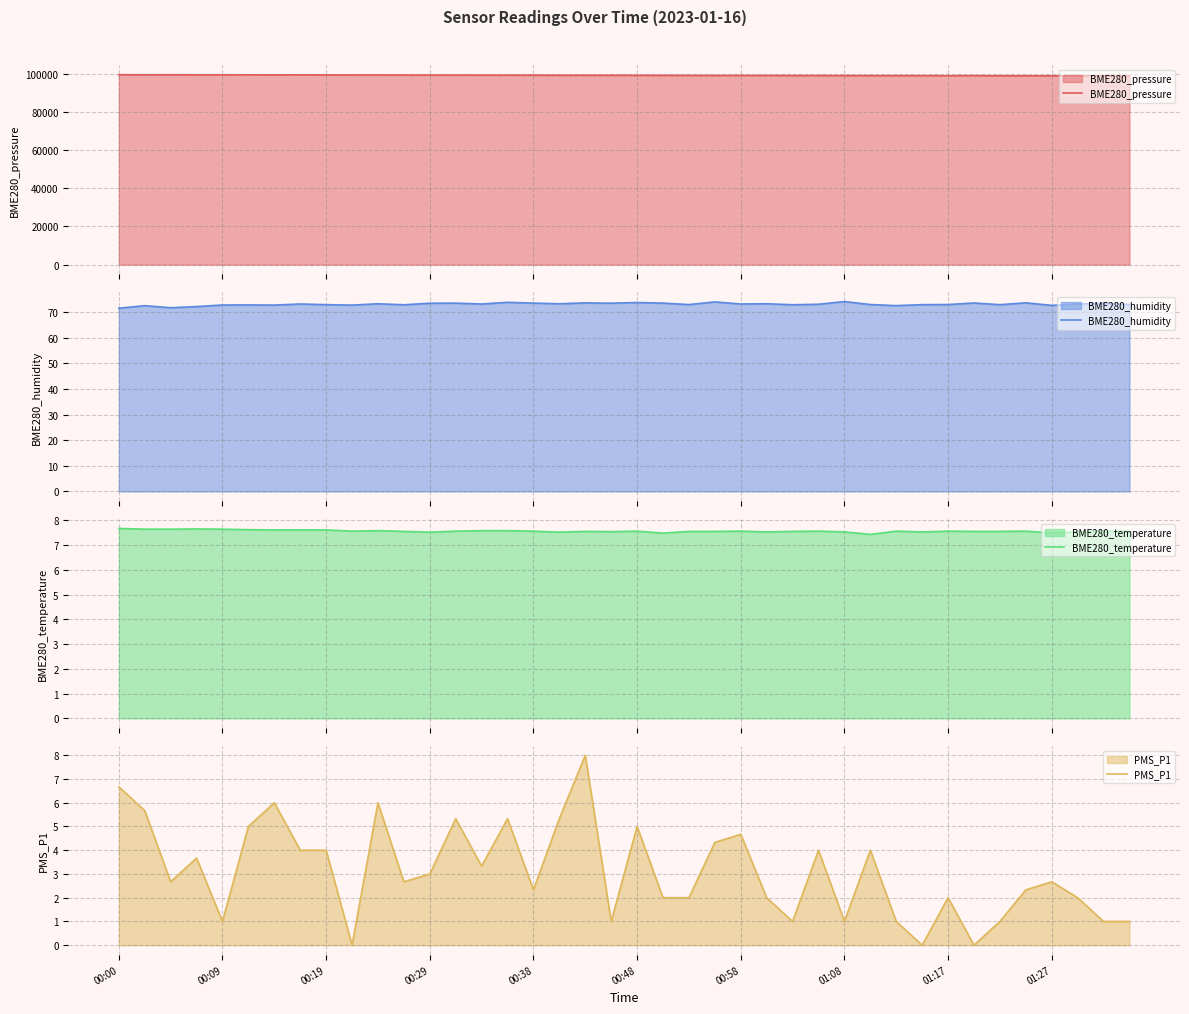

True or false: BME280_temperature has more than 1 points higher than both neighbors.

True